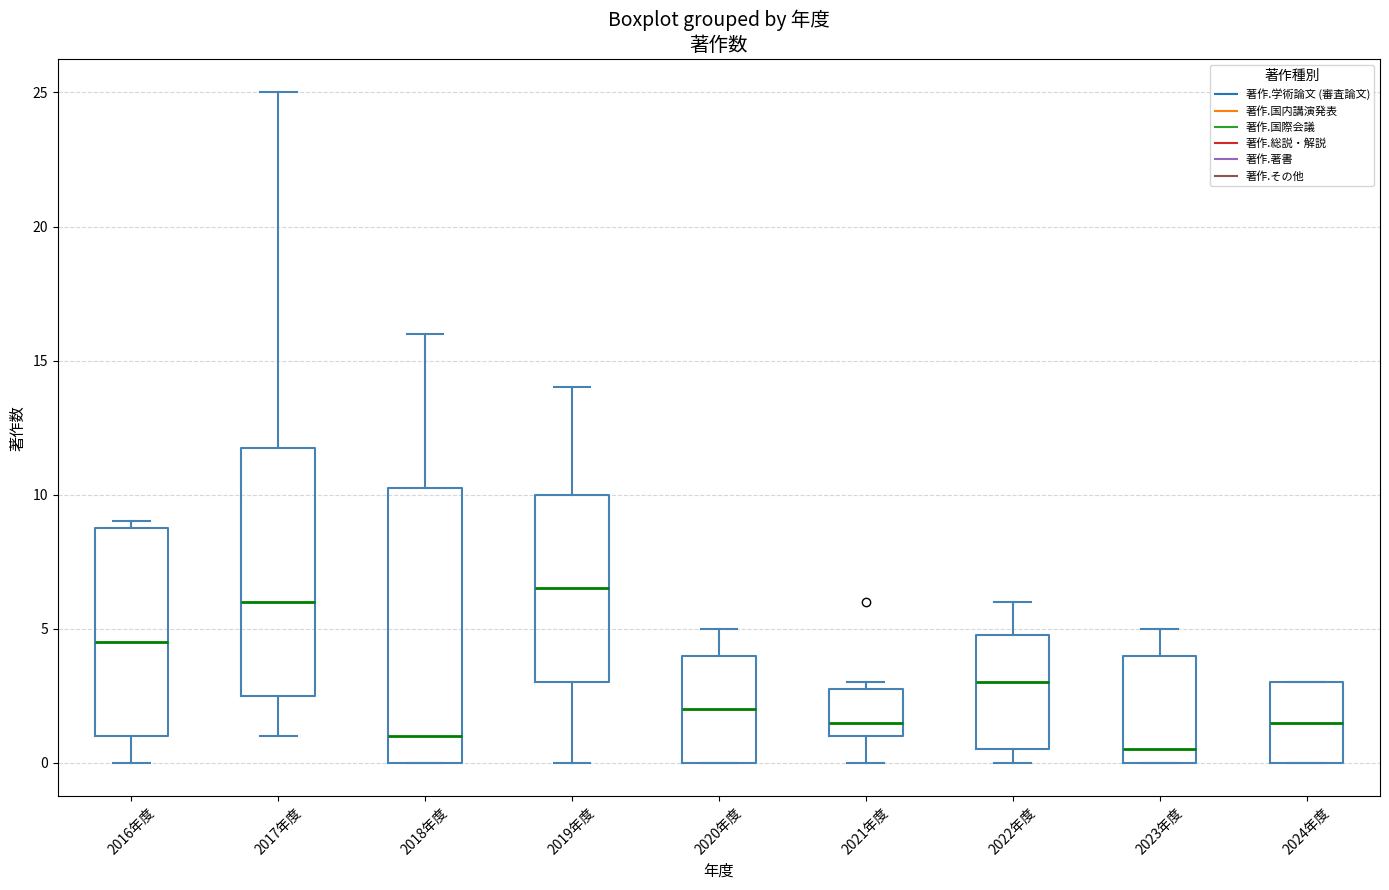

Reading left to right, read every box against the y-axis: the position of its median line, the range the box covers, and the ends of its whiskers. The values are not printed on the chart, so give them approximately, as read against the axis.

2016年度: median 4.5, box 1.0 to 9.0, whiskers 0.0 to 9.0 (just above the box's upper edge)
2017年度: median 6.0, box 2.5 to 12.0, whiskers 1.0 to 25.0
2018年度: median 1.0, box 0.0 to 10.5, whiskers 0.0 to 16.0
2019年度: median 6.5, box 3.0 to 10.0, whiskers 0.0 to 14.0
2020年度: median 2.0, box 0.0 to 4.0, whiskers 0.0 to 5.0
2021年度: median 1.5, box 1.0 to 3.0, whiskers 0.0 to 3.0 (just above the box's upper edge)
2022年度: median 3.0, box 0.5 to 5.0, whiskers 0.0 to 6.0
2023年度: median 0.5, box 0.0 to 4.0, whiskers 0.0 to 5.0
2024年度: median 1.5, box 0.0 to 3.0, whiskers 0.0 to 3.0